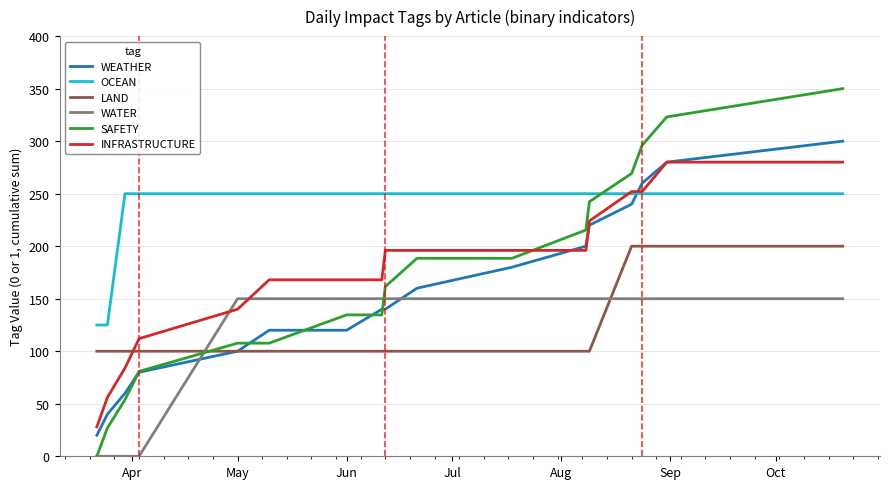

Which series has the widest spread of values?

SAFETY